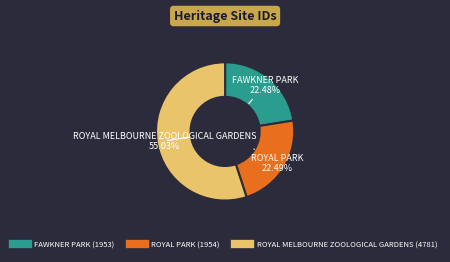

Which slice is the largest?

ROYAL MELBOURNE ZOOLOGICAL GARDENS